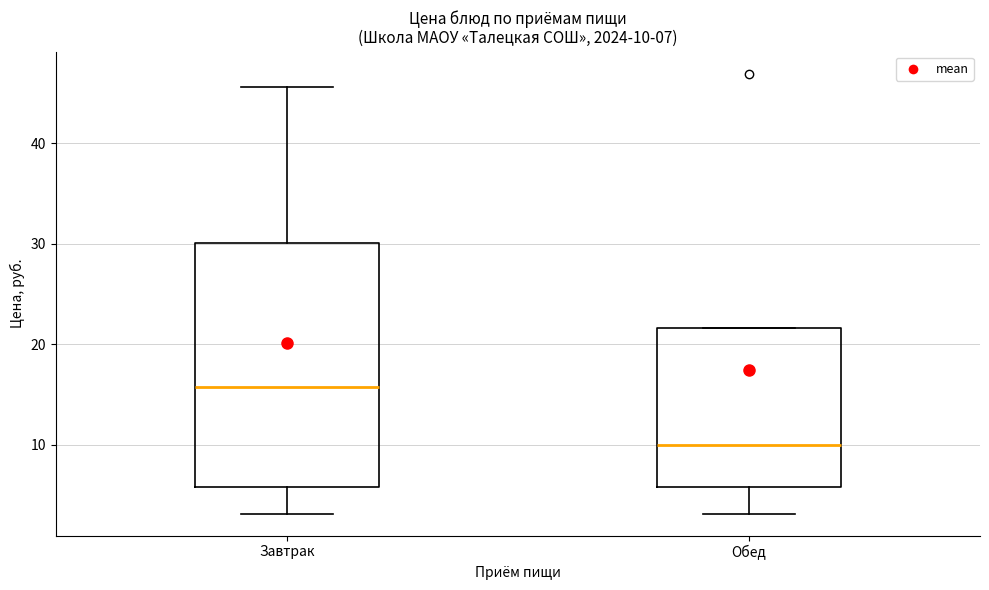

Which box has the highest median line?

Завтрак